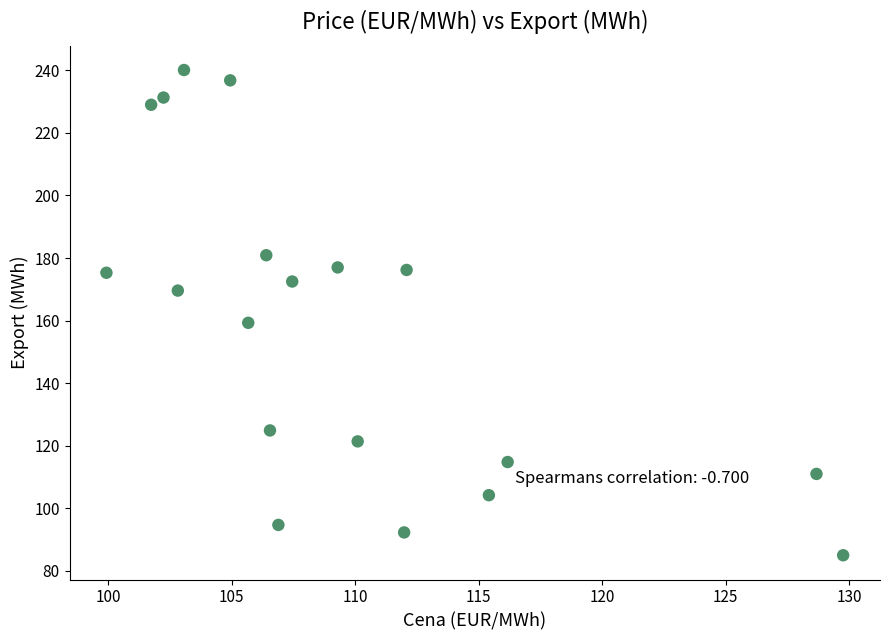

What is the range of Y values (max minus min)?

155.1